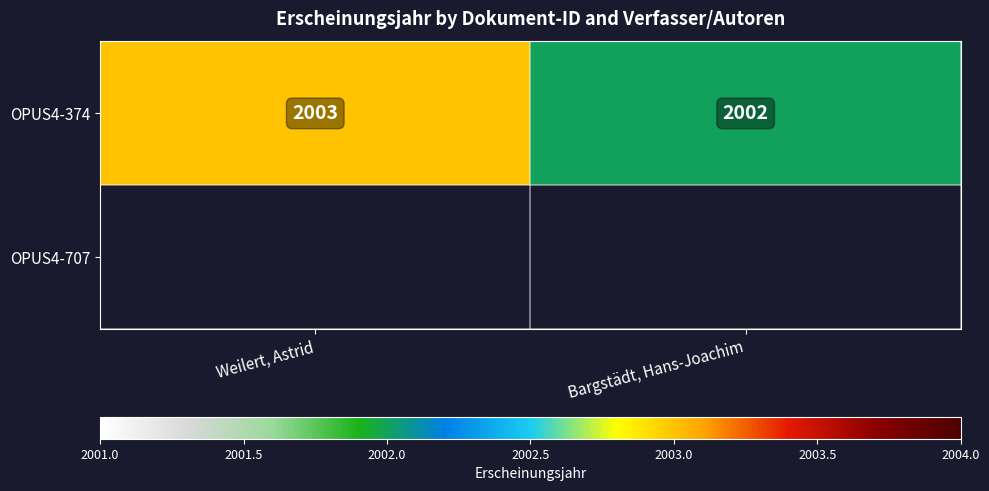

At which label does OPUS4-374 reach its minimum?

Bargstädt, Hans-Joachim